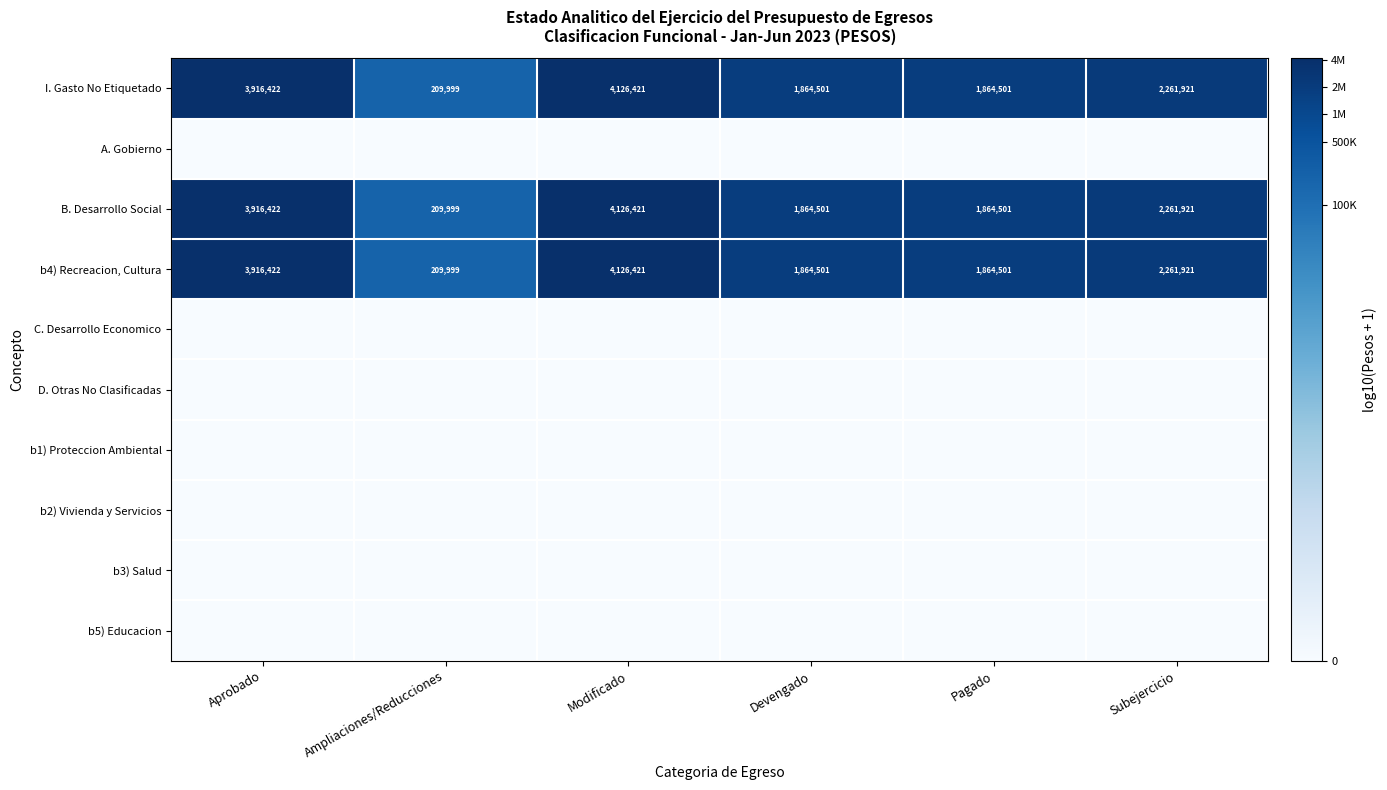

What is the spread (max minus min) of values at Subejercicio?

6.4